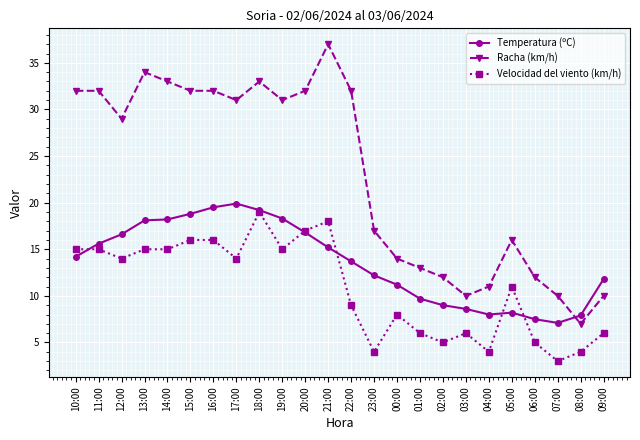

What is the label of the 15th point from the right?

19:00